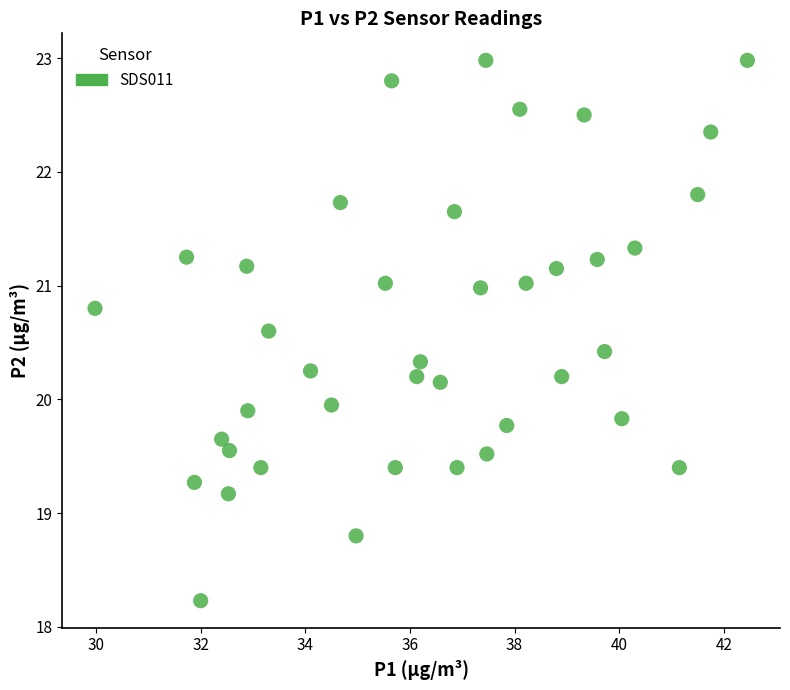

What is the range of X values (max minus min)?

12.5